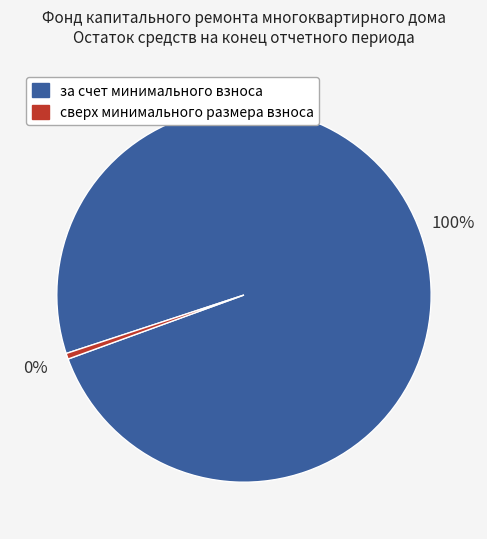

Does any single category account for the majority?

Yes